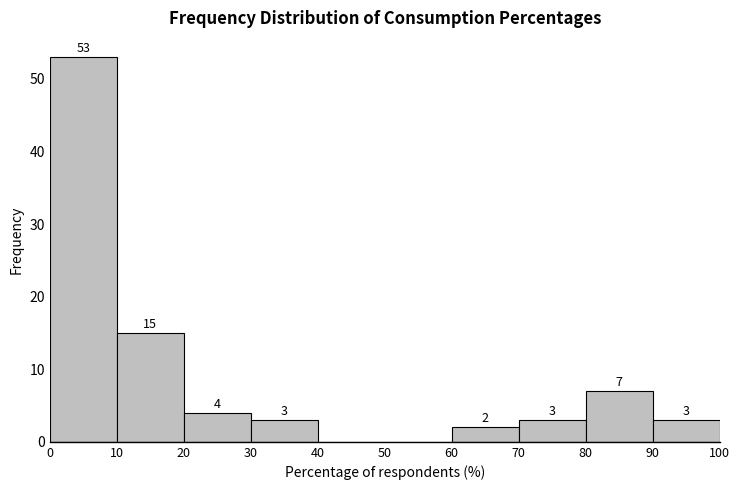

Over which range of the x-axis is the bar tallest?

0 to 10